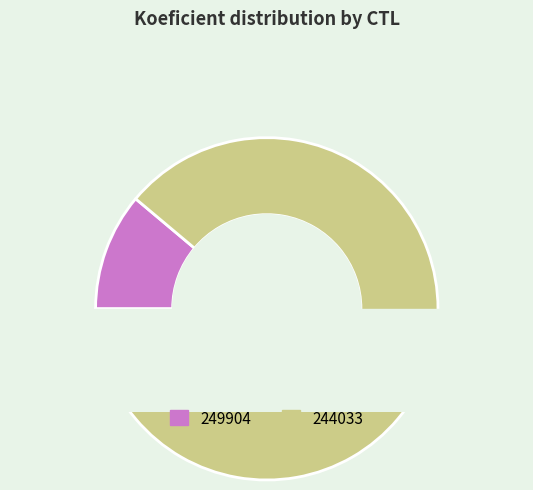

Is 249904 the majority of the pie?

No